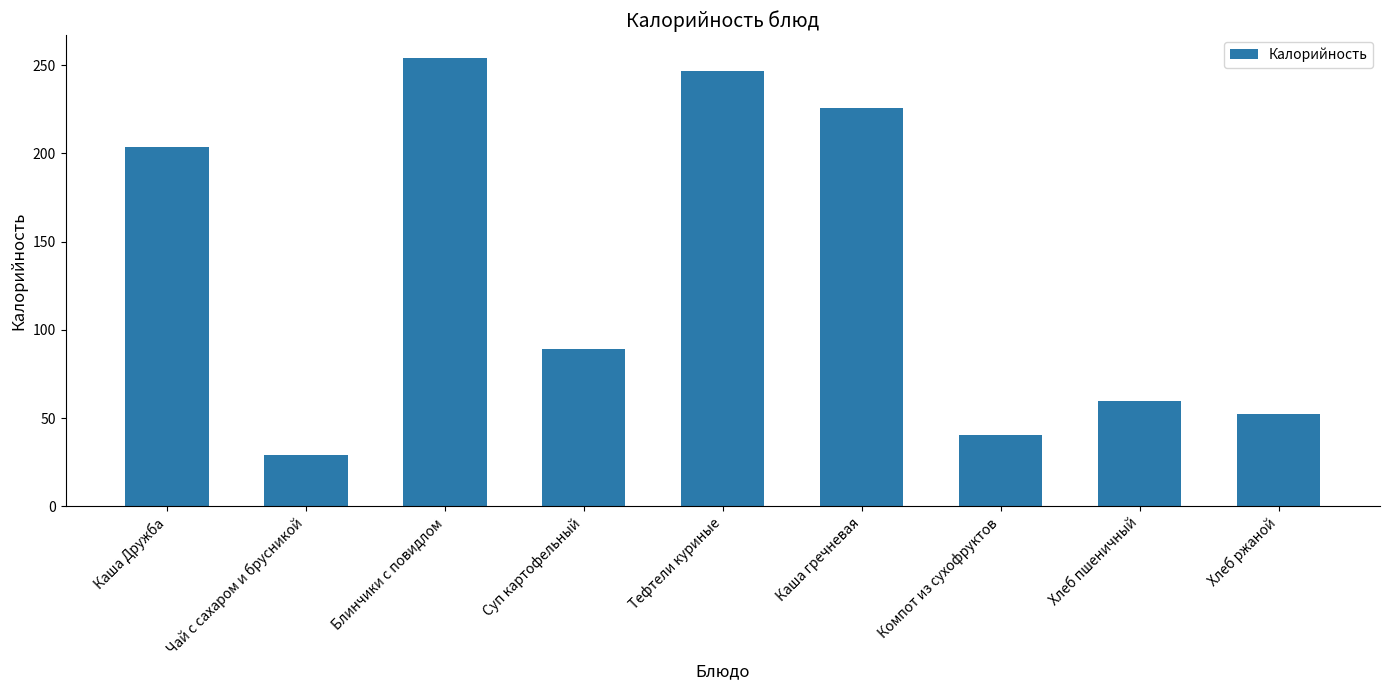

Reading left to right, list all the values displayed in this chart.

Каша Дружба=203.5	Чай с сахаром и брусникой=29.1	Блинчики с повидлом=254.2	Суп картофельный=89.0	Тефтели куриные=246.8	Каша гречневая=225.7	Компот из сухофруктов=40.4	Хлеб пшеничный=59.7	Хлеб ржаной=52.2